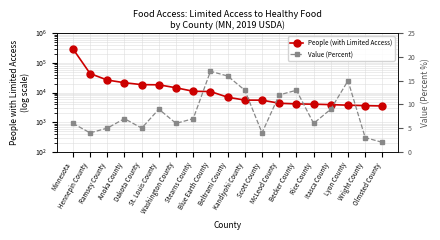

The People (with Limited Access) series shows 6991 at Beltrami County. True or false?

True